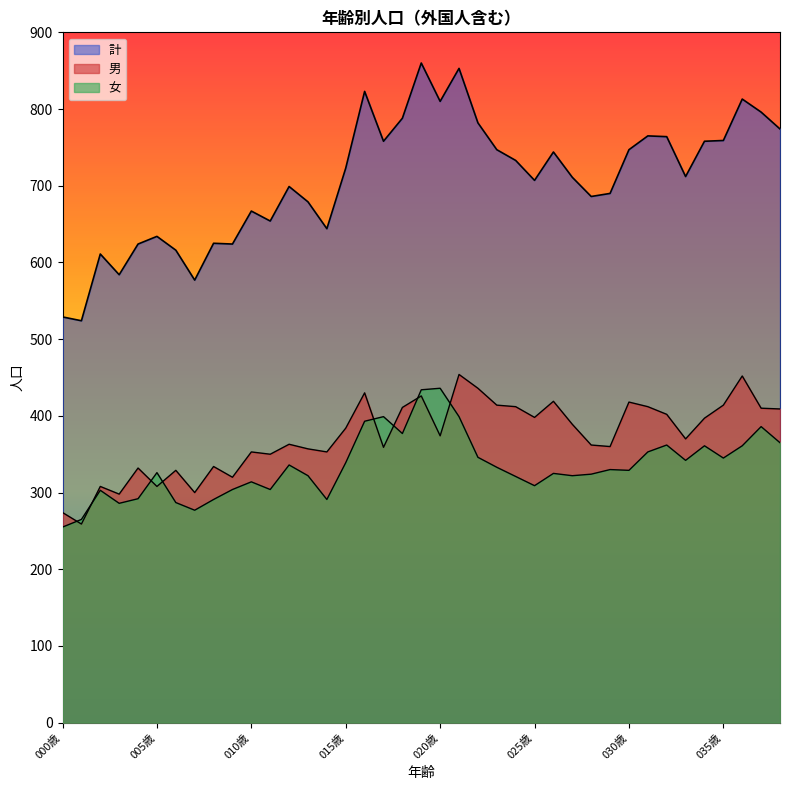

Which series has the largest total across all categories?

計